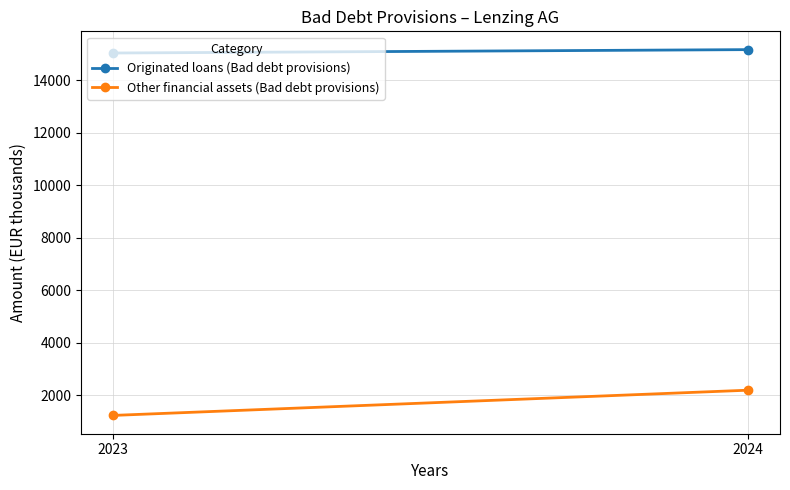

What is the smallest value displayed?

1234